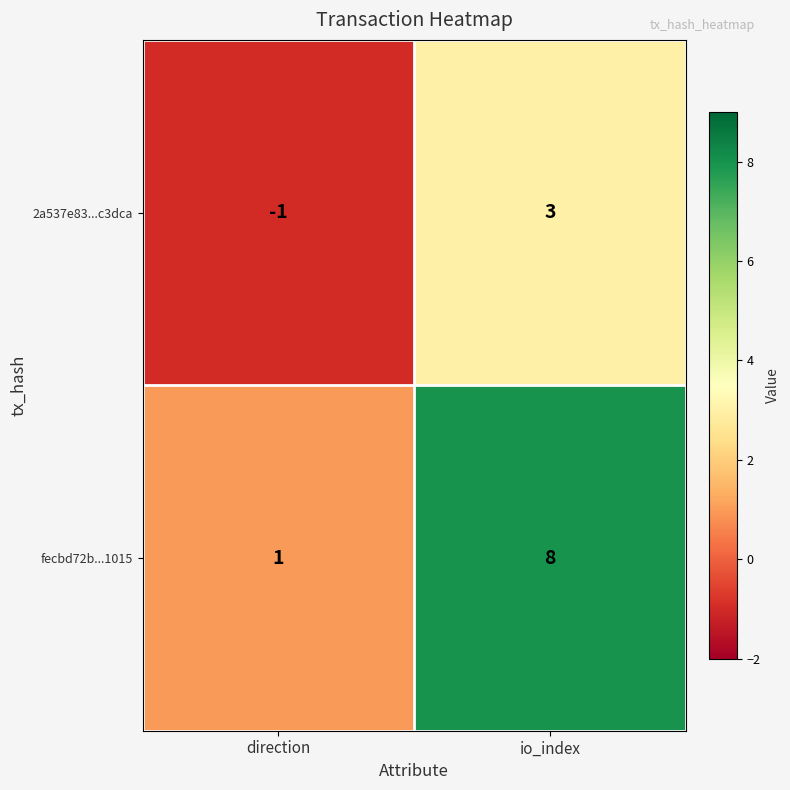

What is the difference between the 2a537e83...c3dca values at io_index and direction?

4